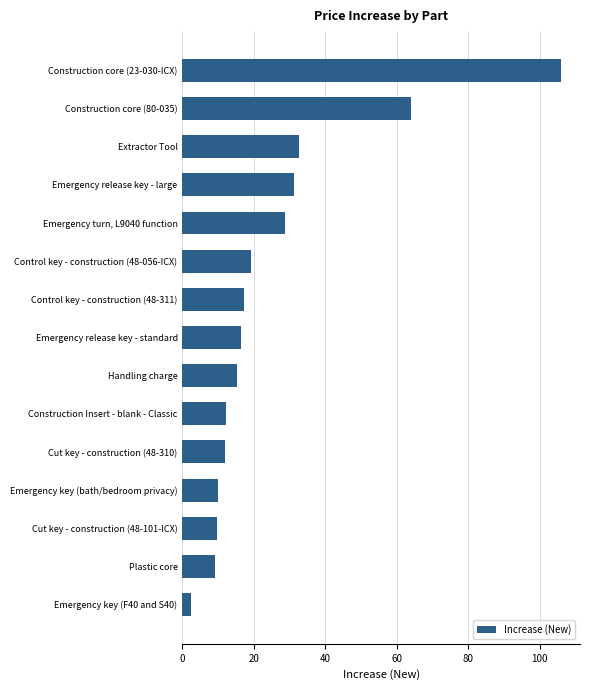

Rank the categories by value from lowest to highest.

Emergency key (F40 and S40), Plastic core, Cut key - construction (48-101-ICX), Emergency key (bath/bedroom privacy), Cut key - construction (48-310), Construction Insert - blank - Classic, Handling charge, Emergency release key - standard, Control key - construction (48-311), Control key - construction (48-056-ICX), Emergency turn, L9040 function, Emergency release key - large, Extractor Tool, Construction core (80-035), Construction core (23-030-ICX)